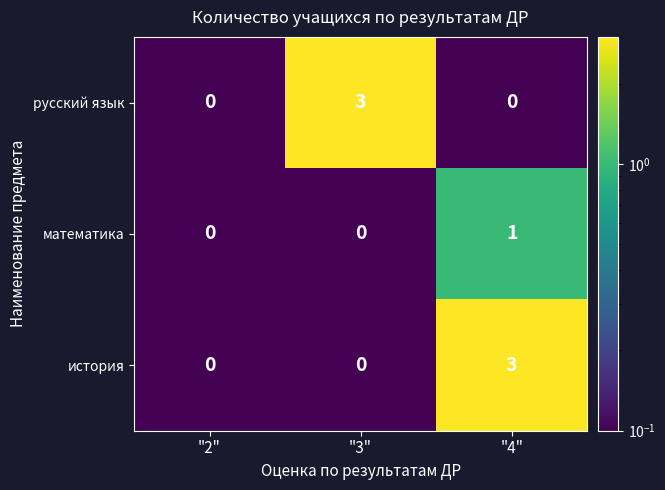

What is the total value across all series at "3"?

3